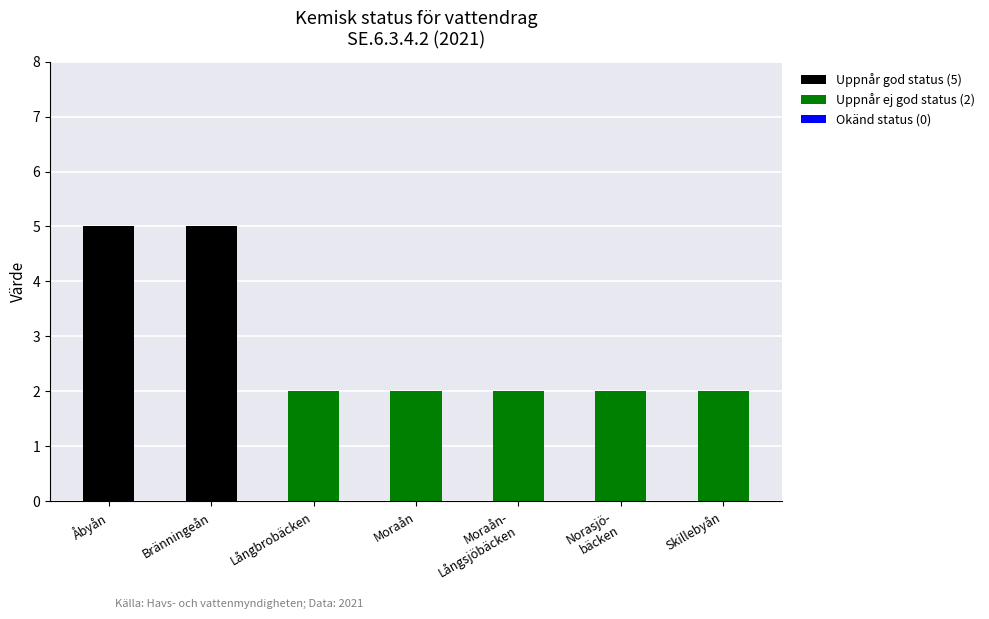

Are the bars grouped side by side (vs. stacked)?

No